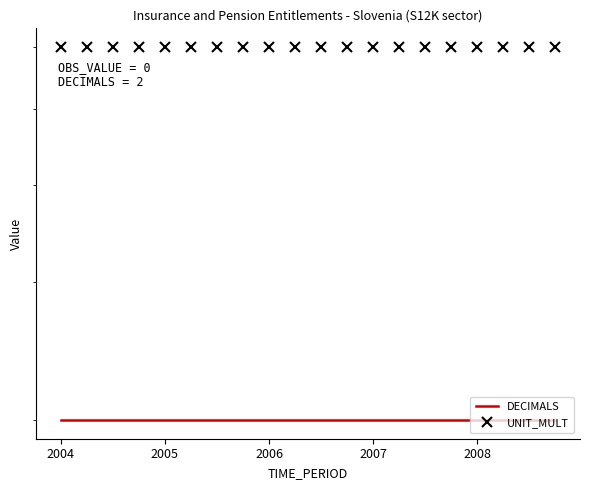

Between 2004 and 5, which series saw the biggest shift?

DECIMALS